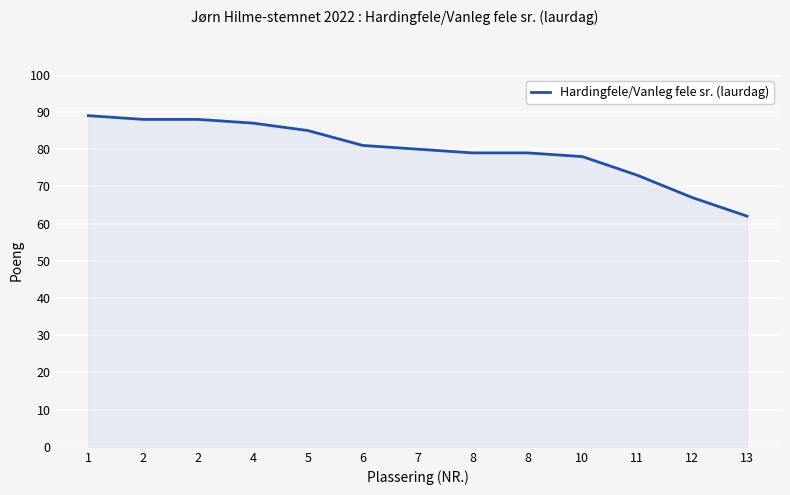

How many lines are shown in the chart?

1